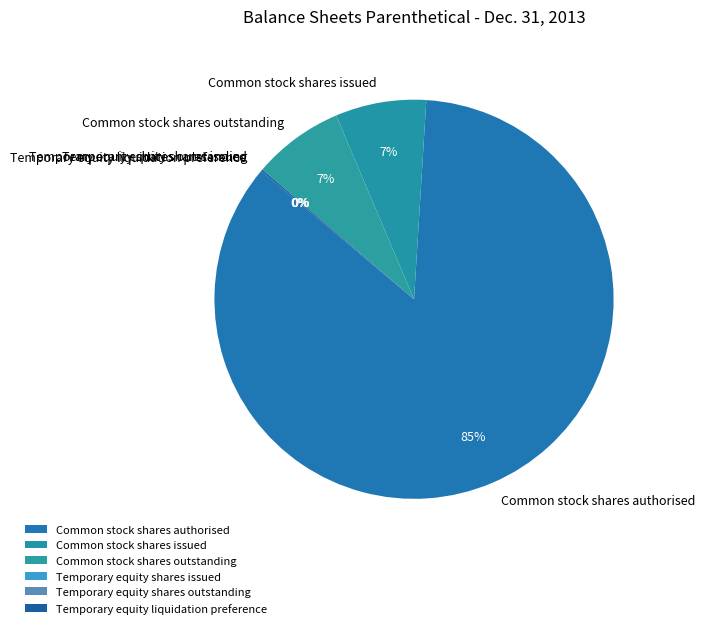

Does Common stock shares issued account for over 50% of the chart?

No